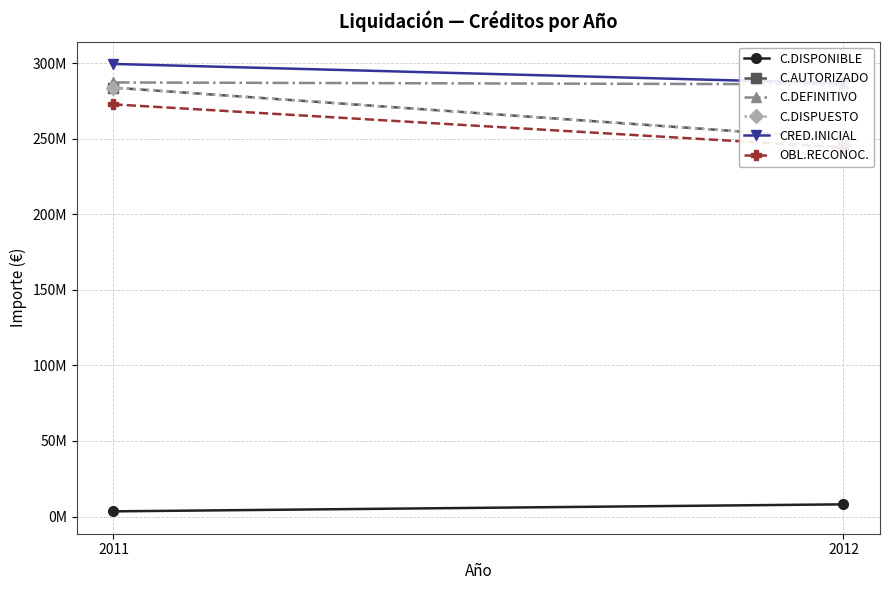

The value of C.DEFINITIVO at 2011 is 287306953.7. True or false?

True